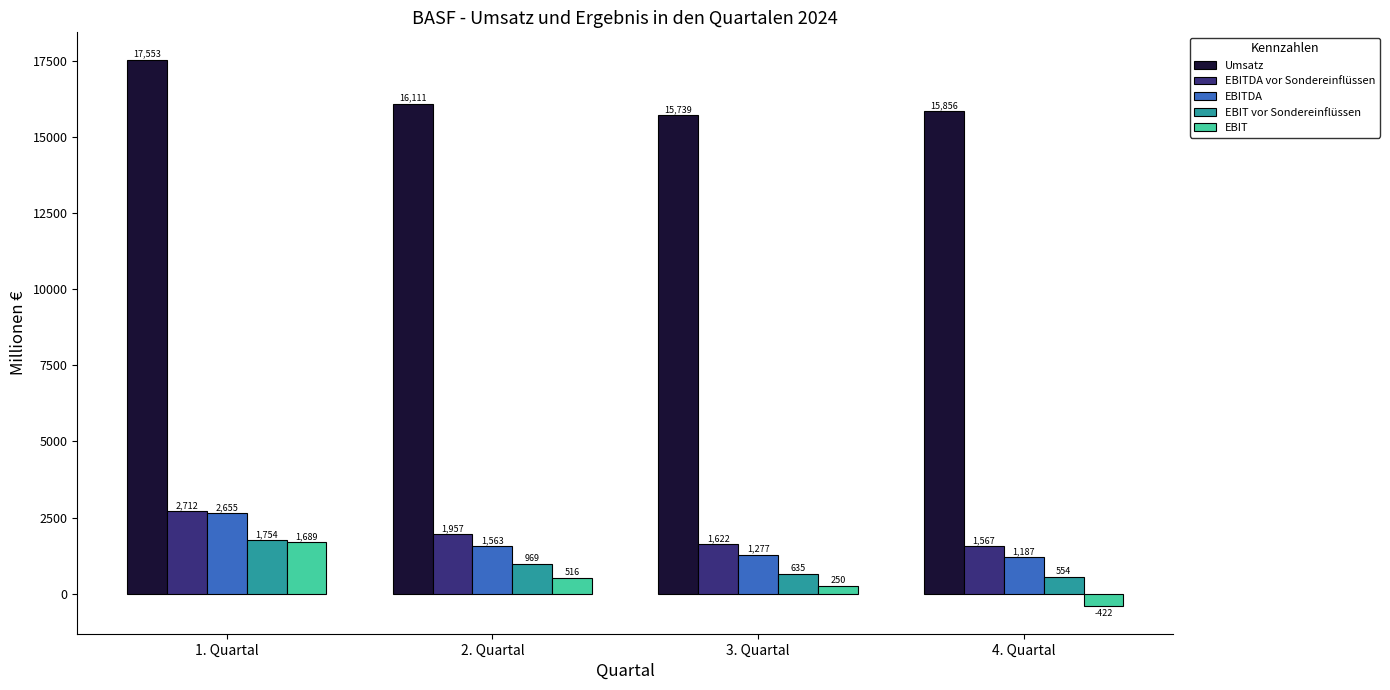

Count the EBIT values in the range 250 to 1689.

3